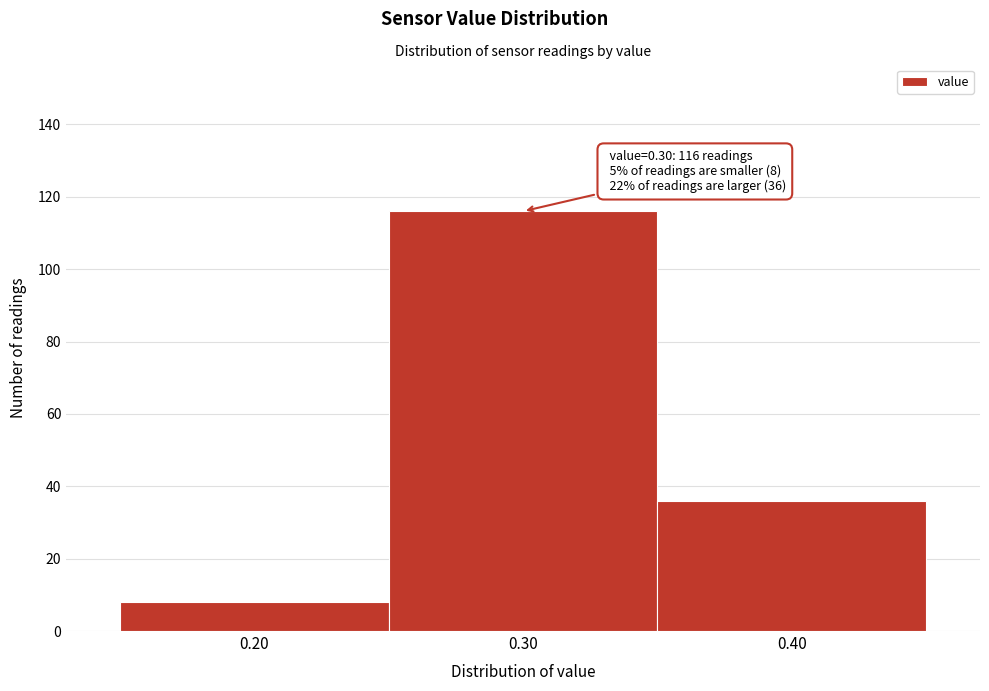

Which range on the x-axis has the tallest bar?

0.25 to 0.35